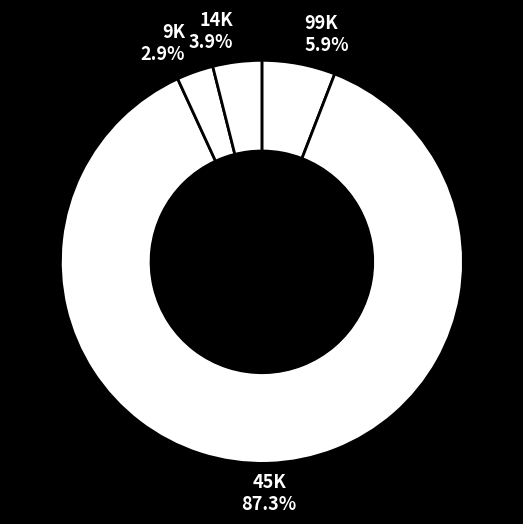

How many slices are in this pie chart?

4